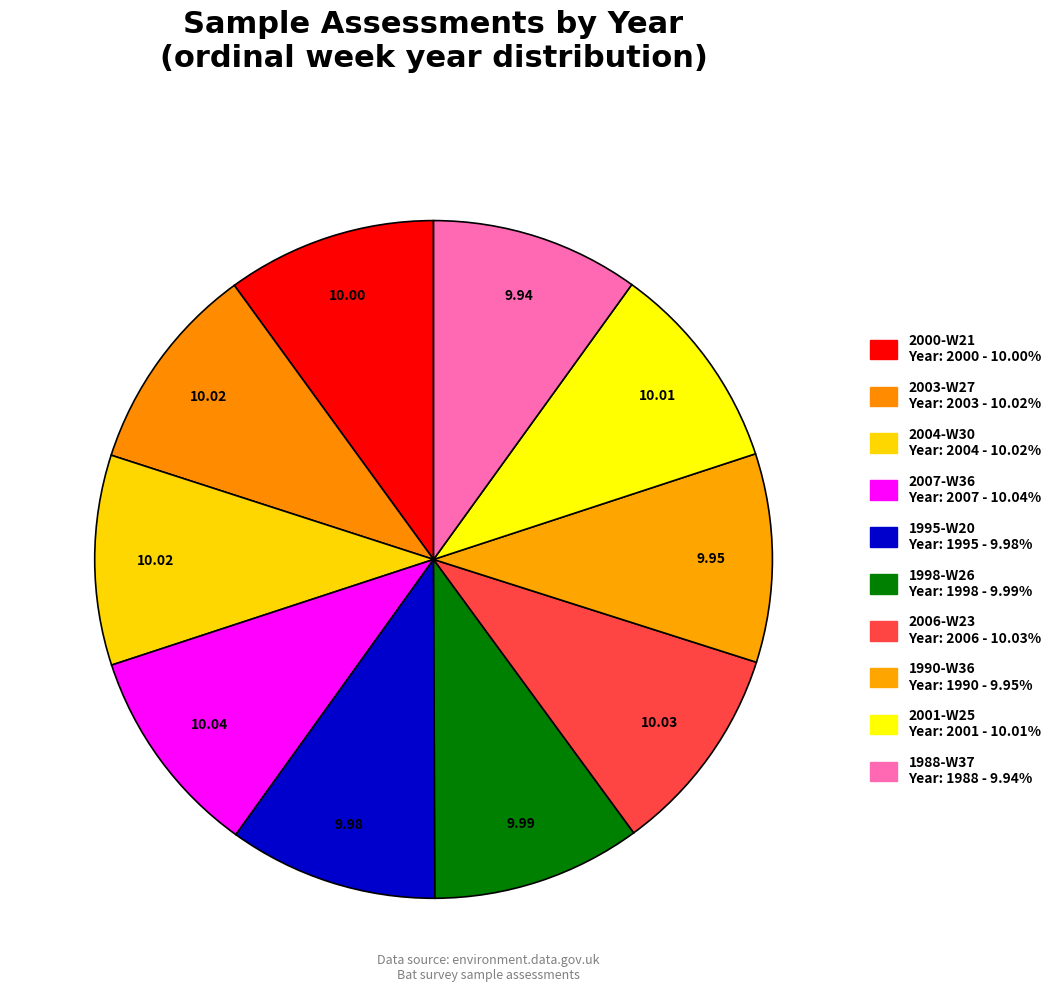

What is the smallest slice in the pie chart?

1988-W37